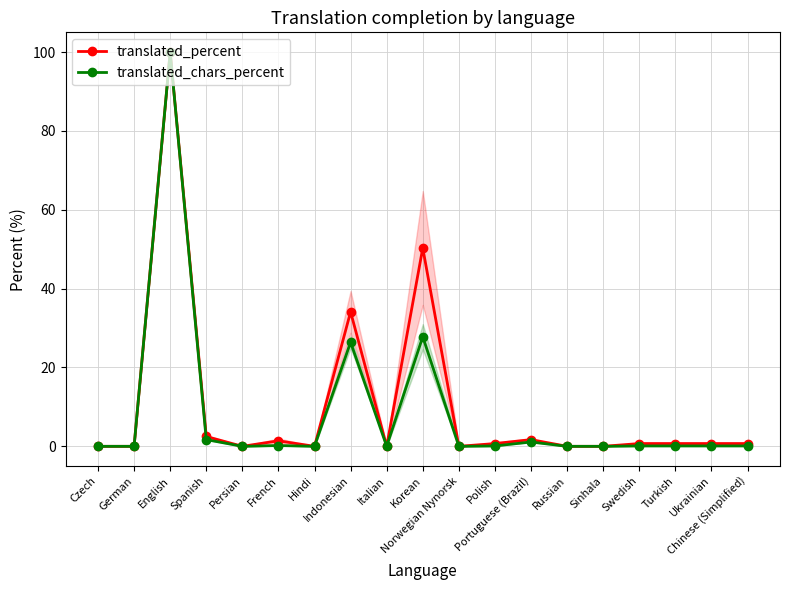

What is the maximum value for translated_chars_percent?

100.0